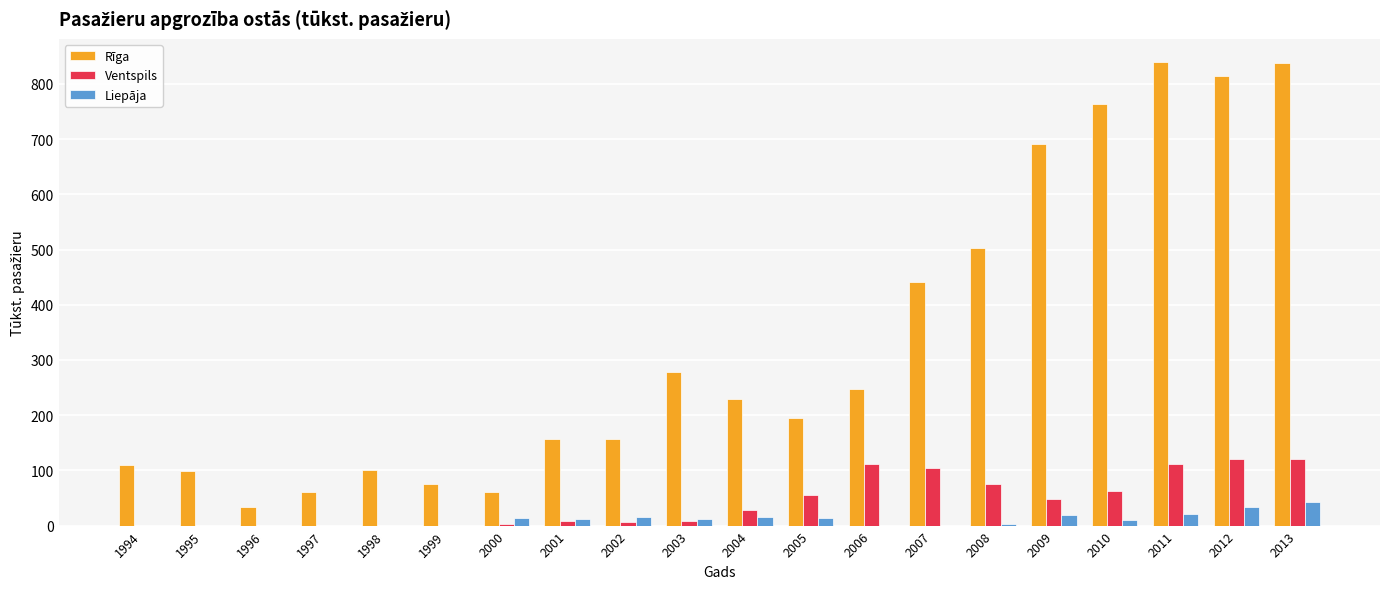

What is the highest value of the Rīga series?

839.7